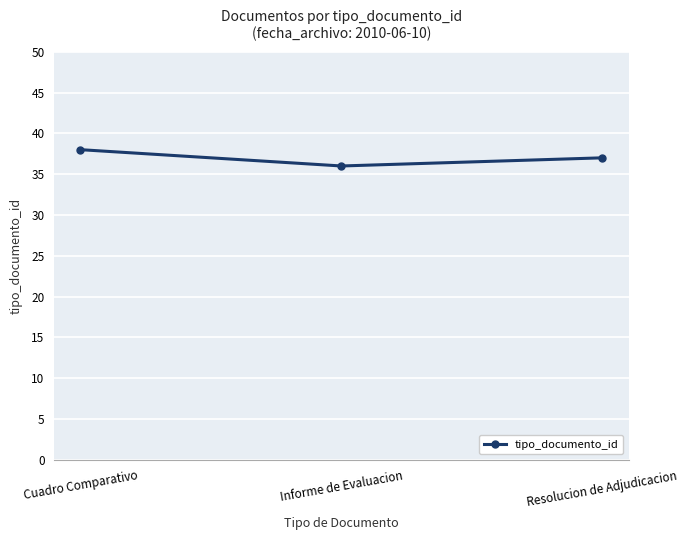

What is the difference between the maximum and minimum values?

2